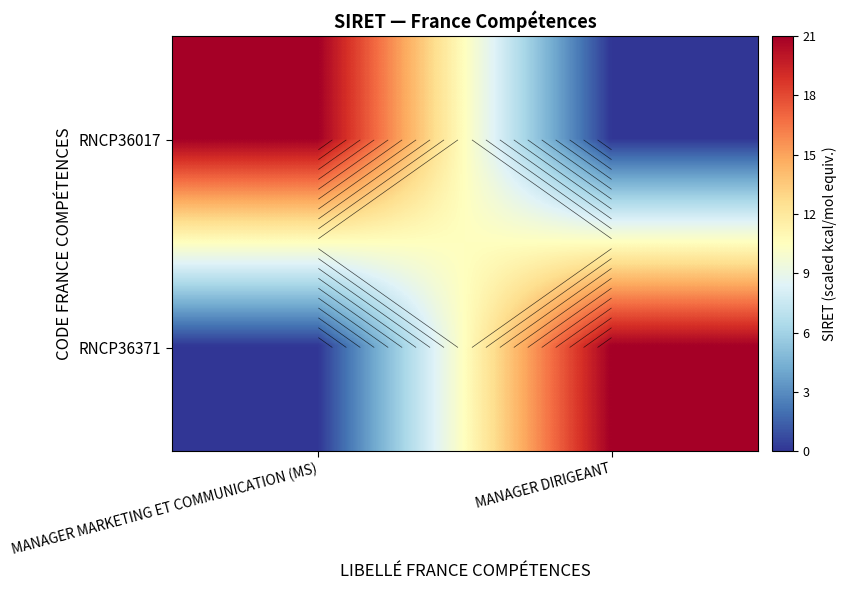

Which series changed the most between MANAGER MARKETING ET COMMUNICATION (MS) and MANAGER DIRIGEANT?

RNCP36017